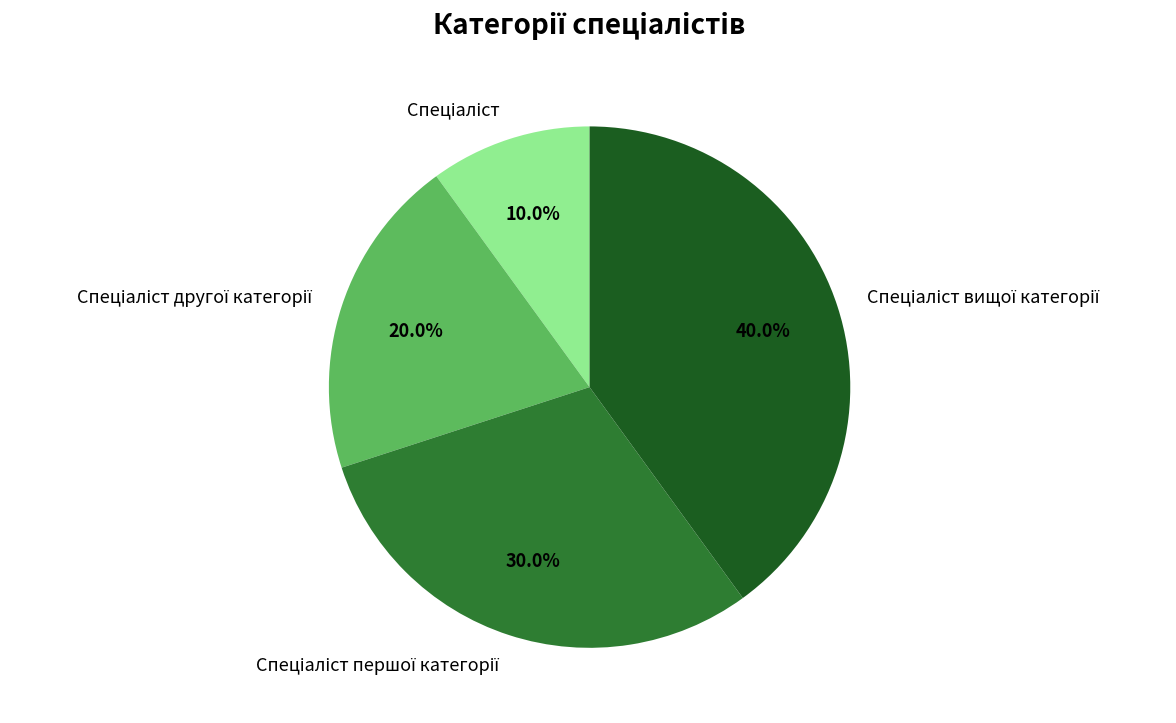

Is there any slice that represents more than half of the pie?

No